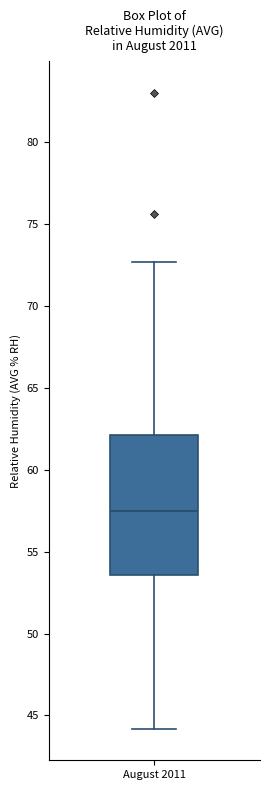

Read this box plot against the y-axis: the position of the median line, the range covered by the box, and the ends of both whiskers. The values are not printed on the chart, so give them approximately, as read against the axis.

median 57.5, box 53.5 to 62.0, whiskers 44.0 to 72.5